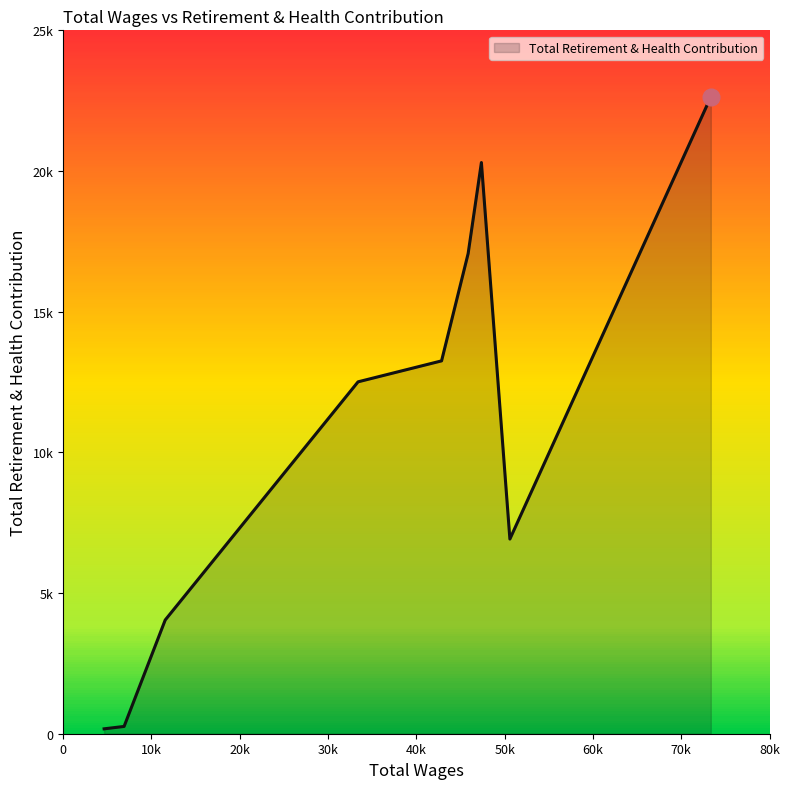

What is the difference between the maximum and minimum values?

22459